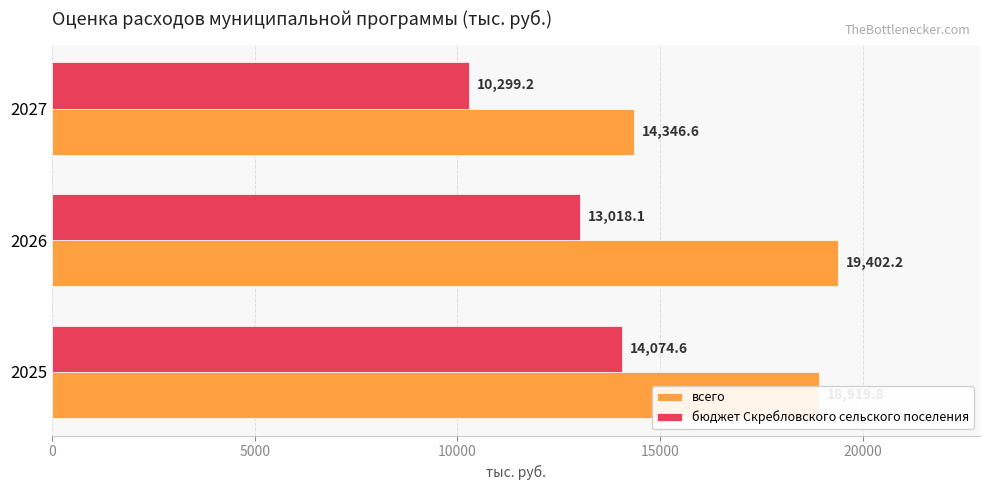

How many values in the бюджет Скребловского сельского поселения series are below 13018?

1